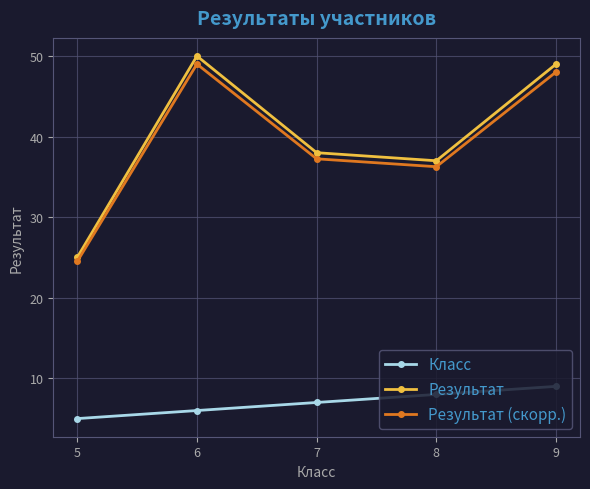

Which series changed the most between 5 and 7?

Результат